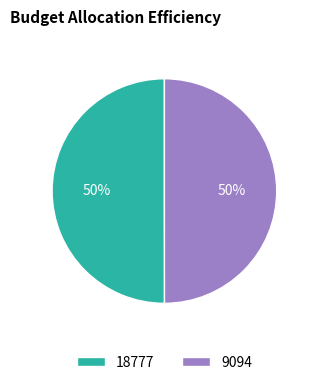

Combined, do 18777 and 9094 account for over 50%?

Yes